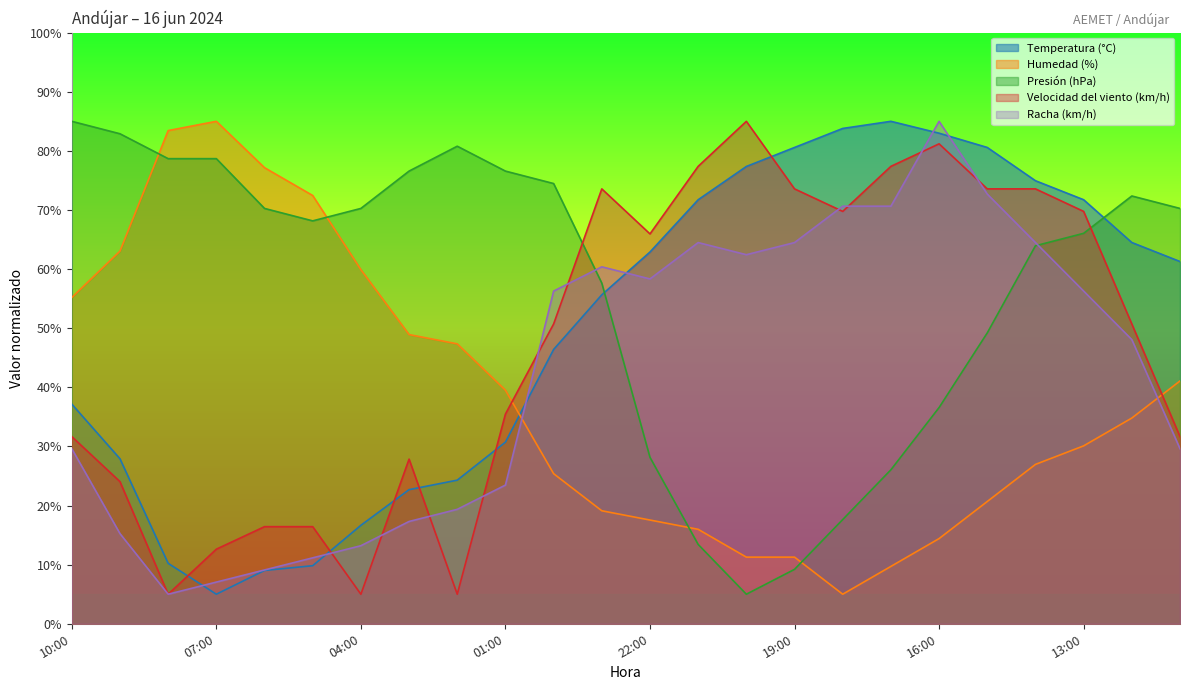

How many lines are shown in the chart?

5